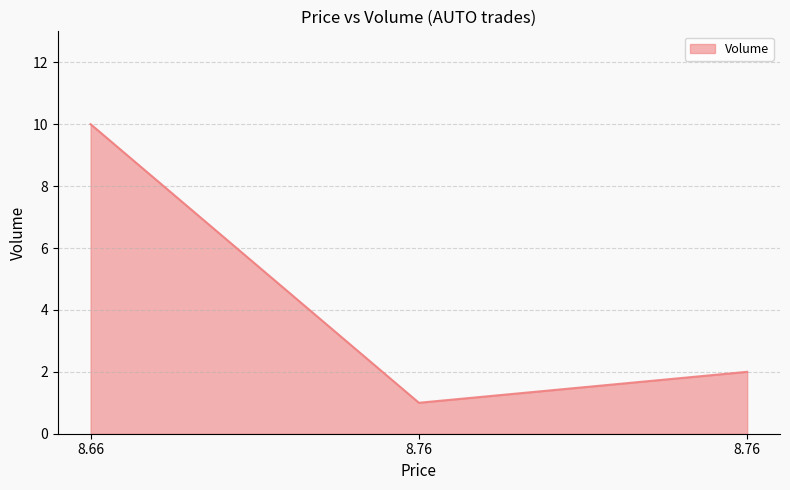

Reading right to left, transcribe all the data shown in this chart.

2	1	10